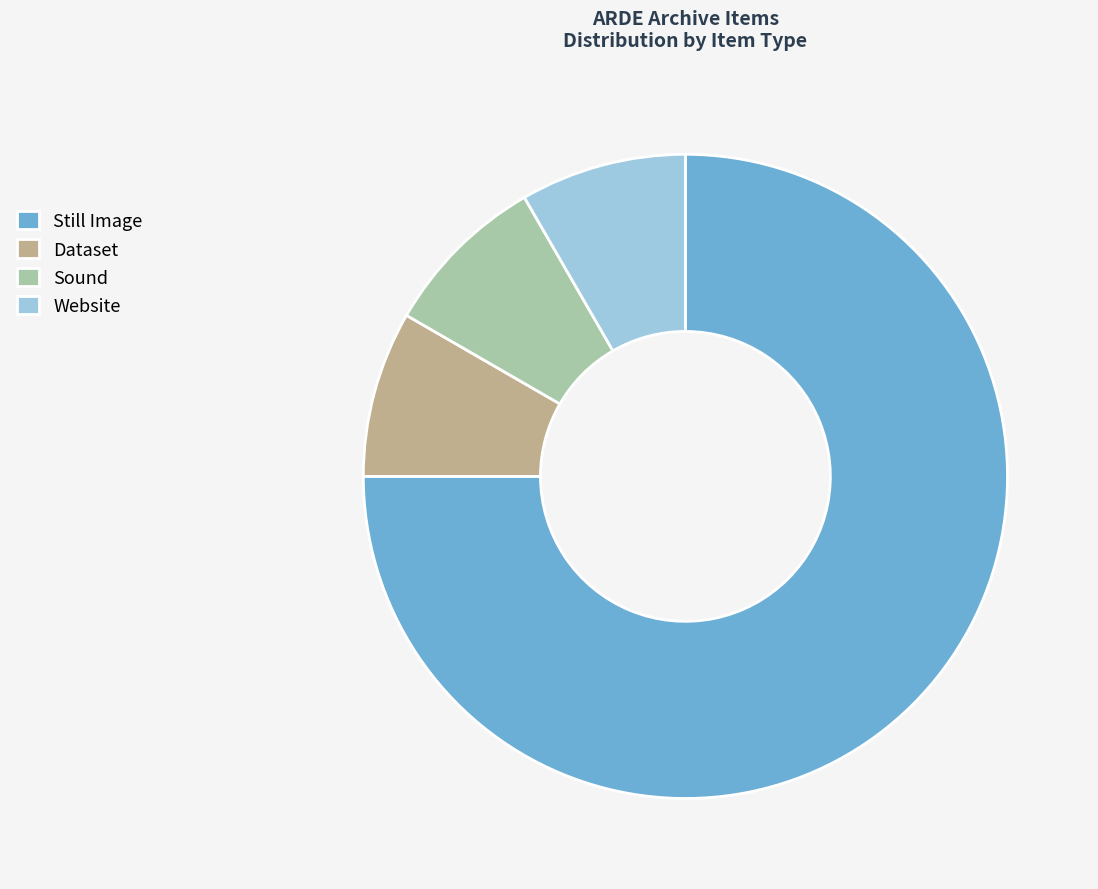

The Dataset slice represents 8% of the pie. True or false?

True